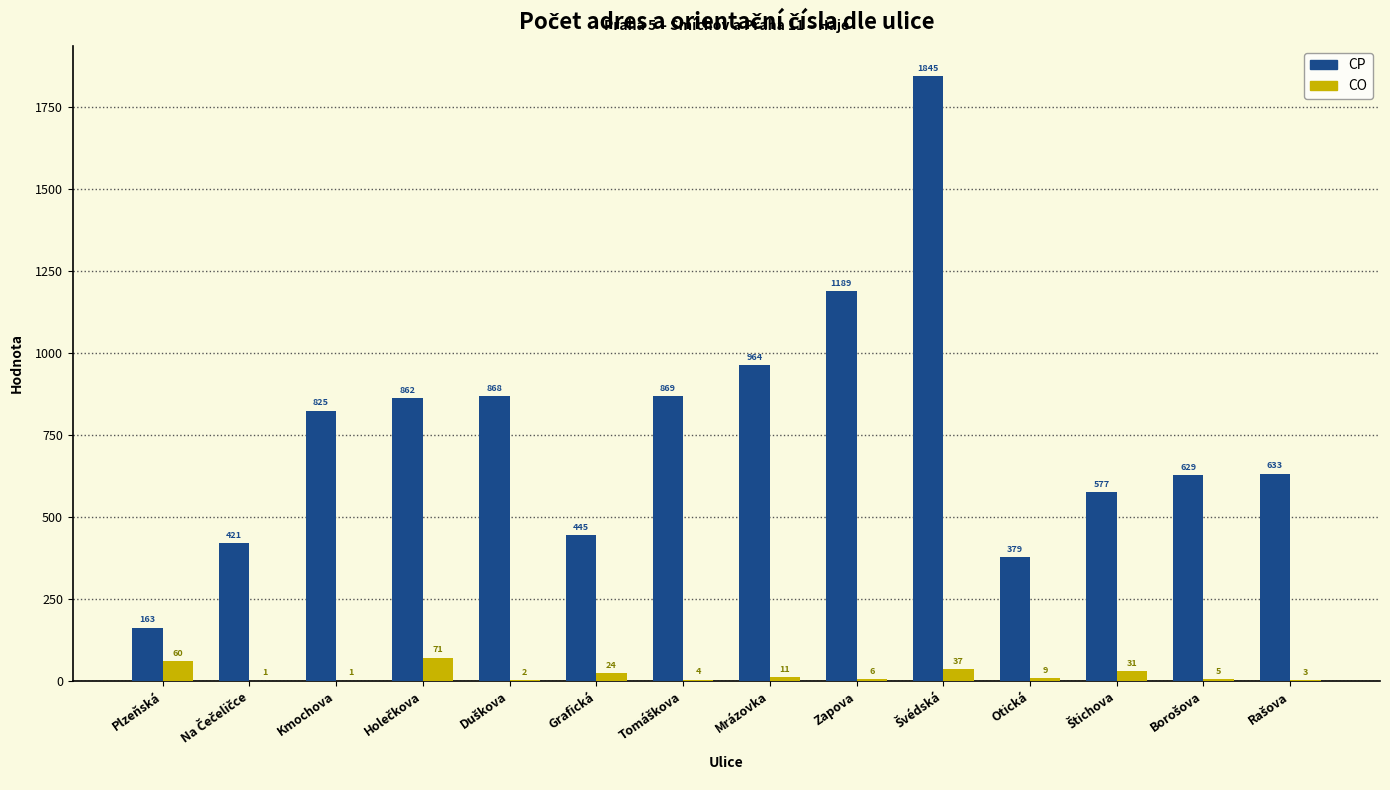

The value of CP at Mrázovka is 964. True or false?

True